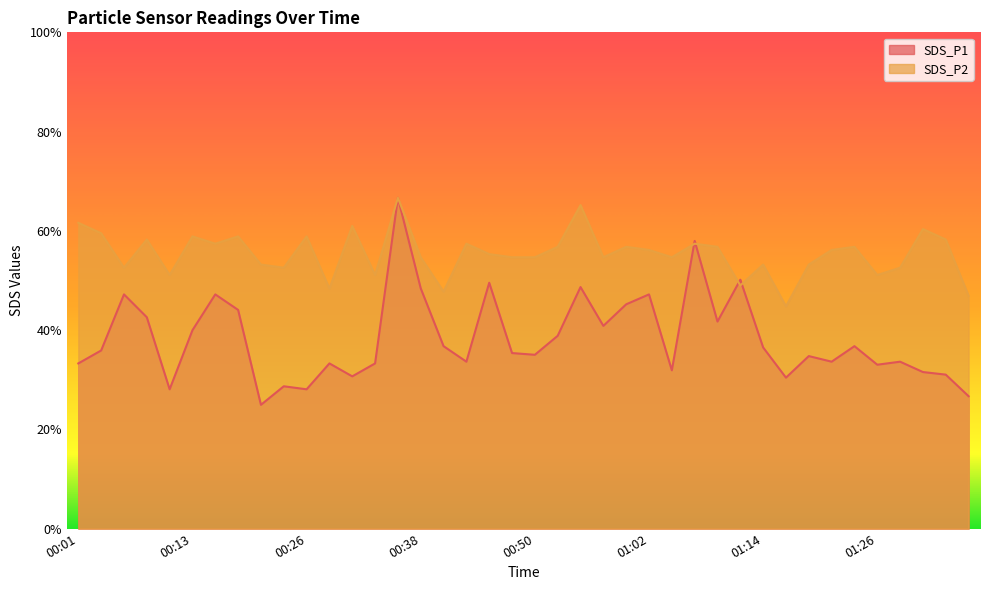

What position from the left is 01:36?

40